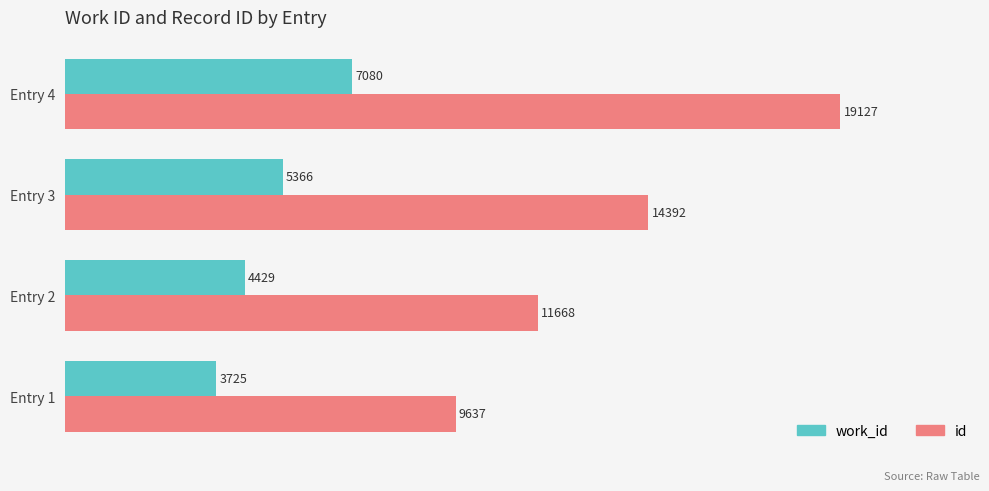

What is the approximate value of work_id at Entry 4, to the nearest 100?

7100